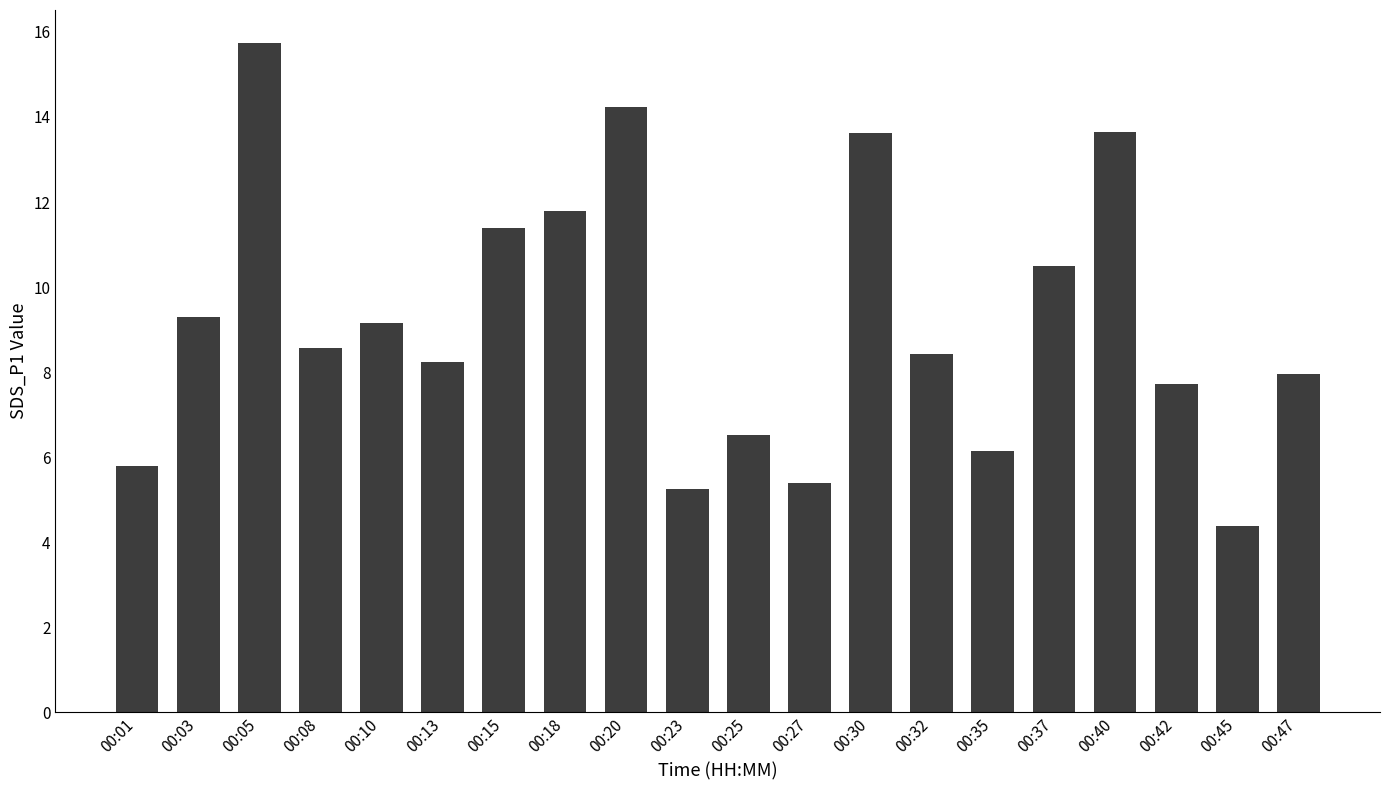

Where does the data first go above 8?

00:03